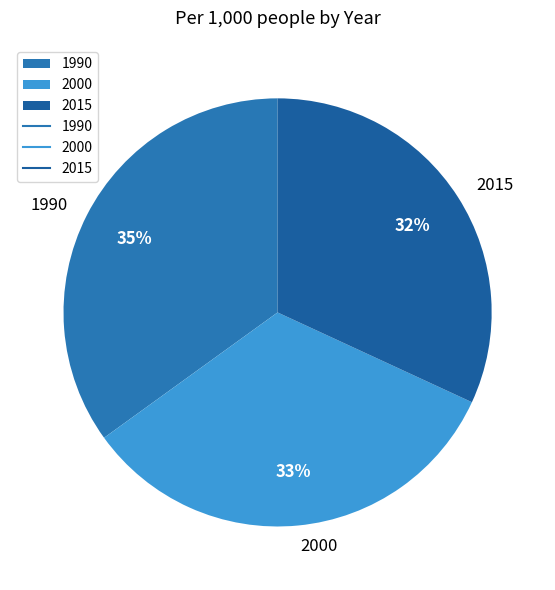

Count the number of slices in the pie.

3